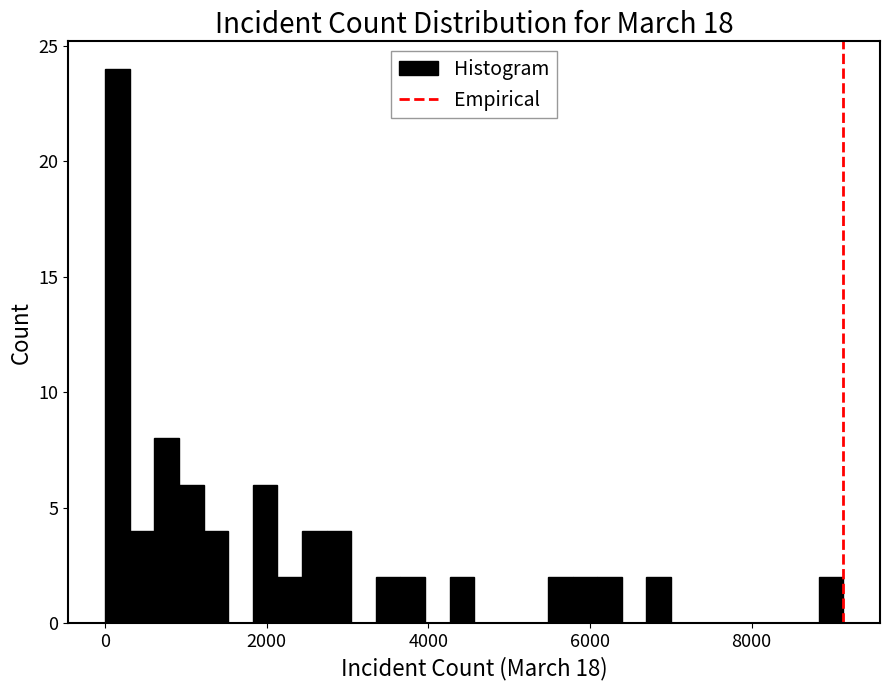

Around what value on the x-axis is the tallest bar? Give the approximate position of its centre, as read against the axis.

200